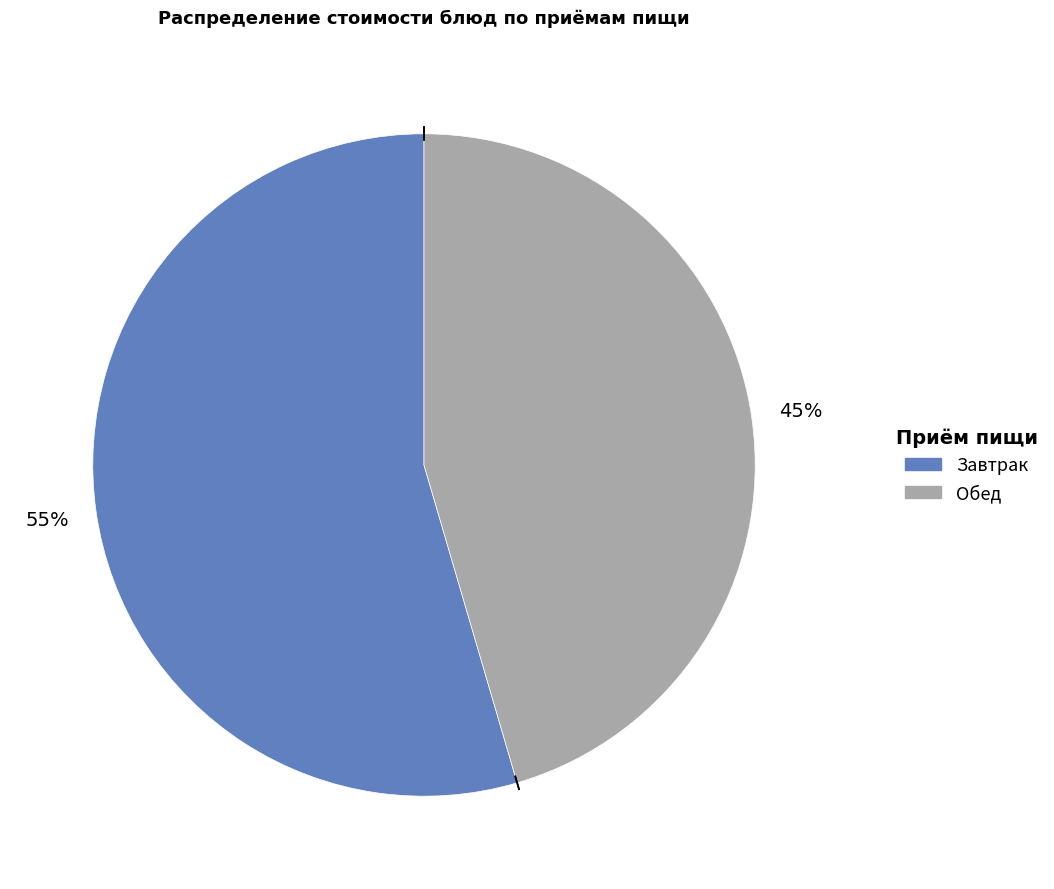

To the nearest percent, what is the average slice percentage?

50%